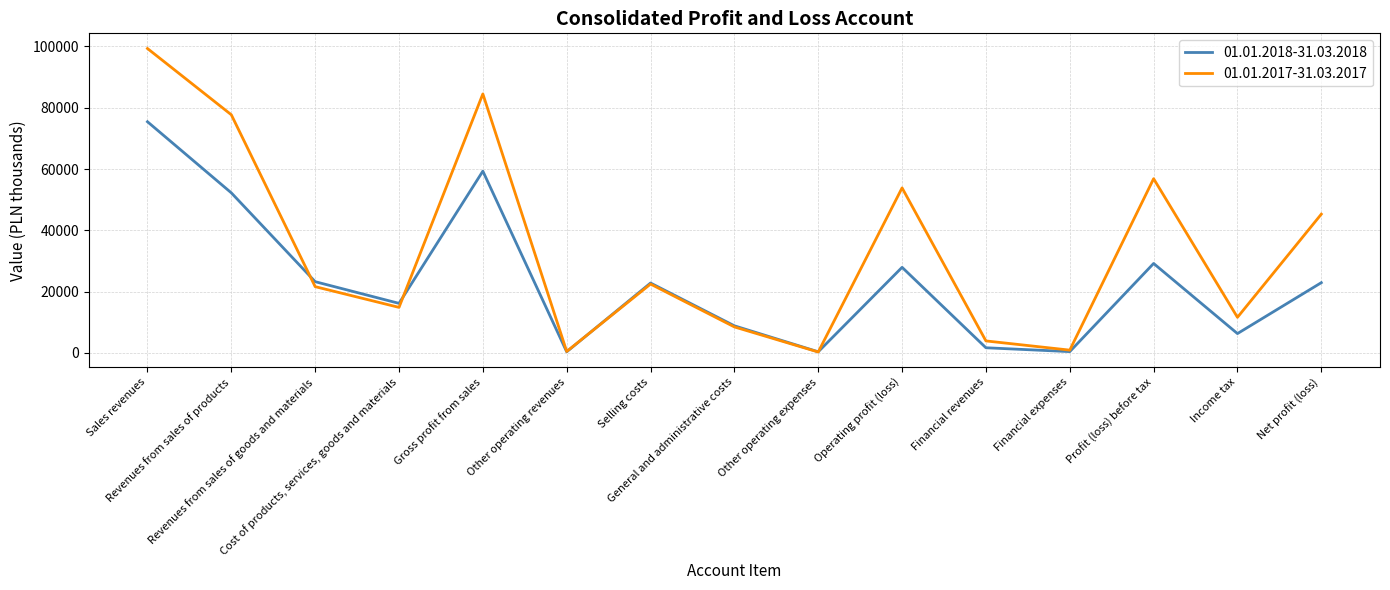

At which category does 01.01.2017-31.03.2017 reach its first local peak?

Gross profit from sales